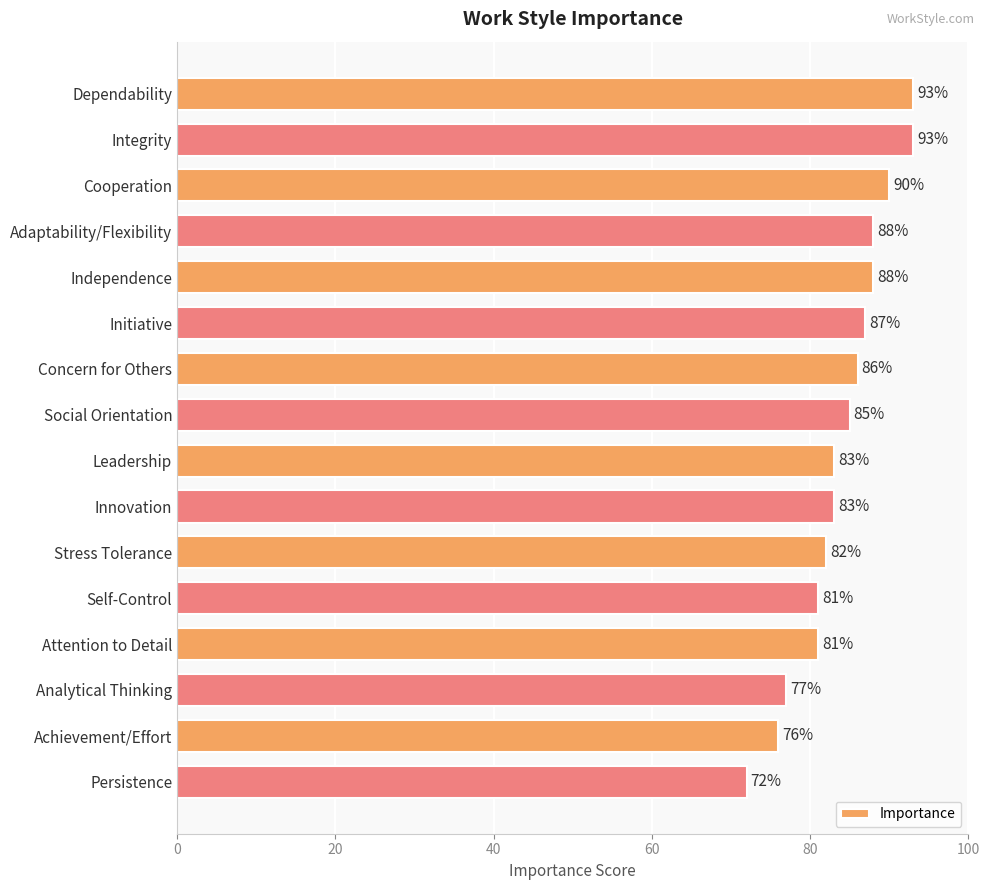

Count the number of categories in the chart.

16